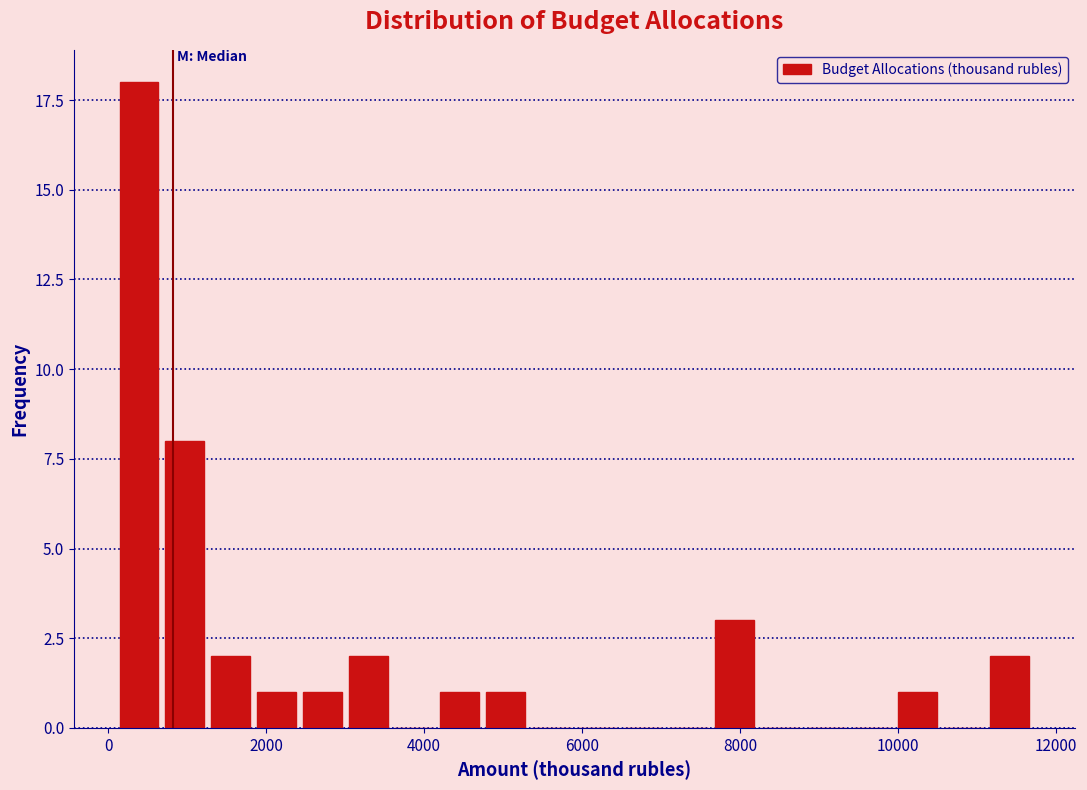

Read against the x-axis, roughly where is the centre of the tallest bar?

400